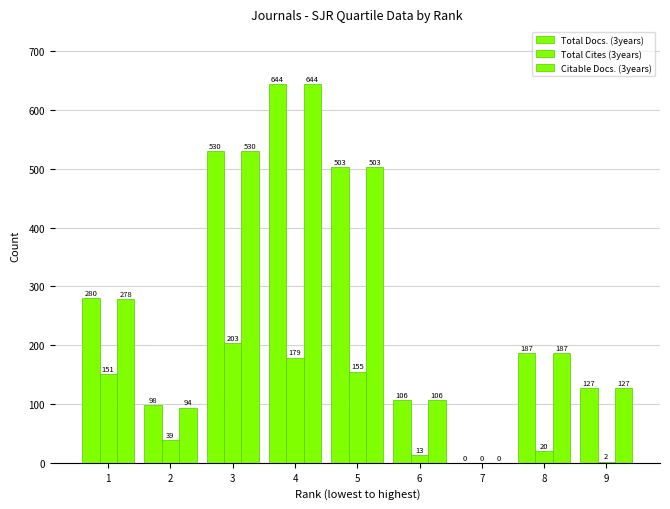

The value of Total Docs. (3years) at 3 is 835. True or false?

False